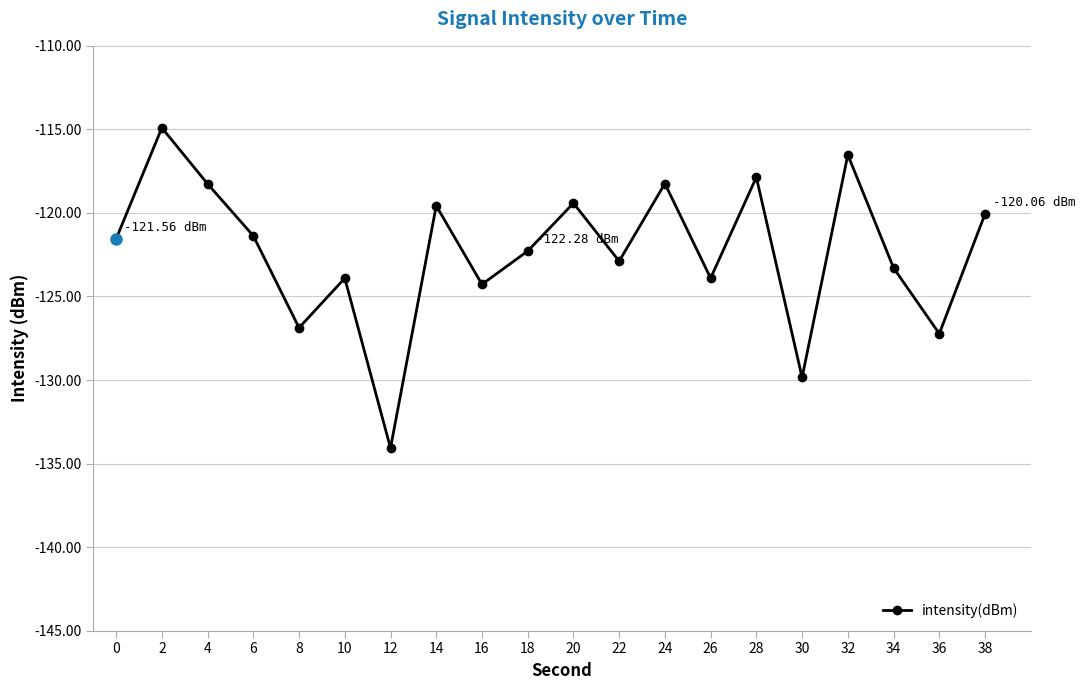

What is the change in value from 20 to 30?

-10.4